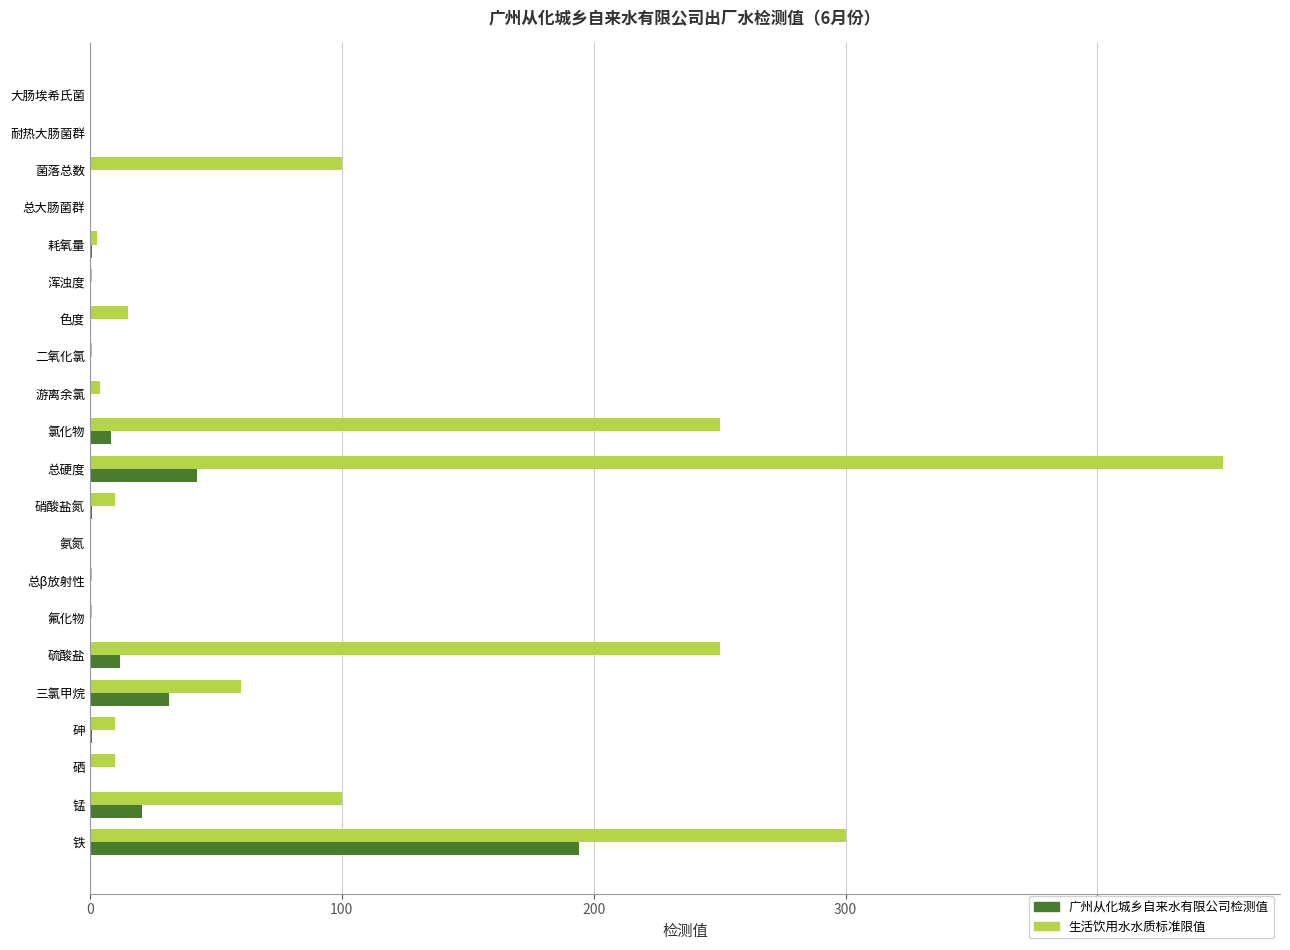

Which series has the widest spread of values?

生活饮用水水质标准限值